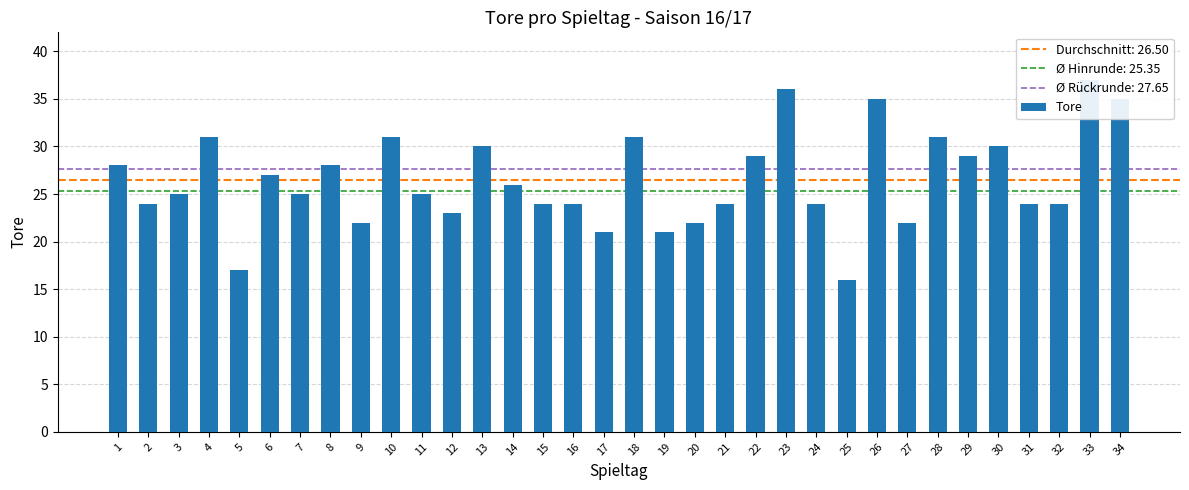

Between 20 and 21, which is larger?

21